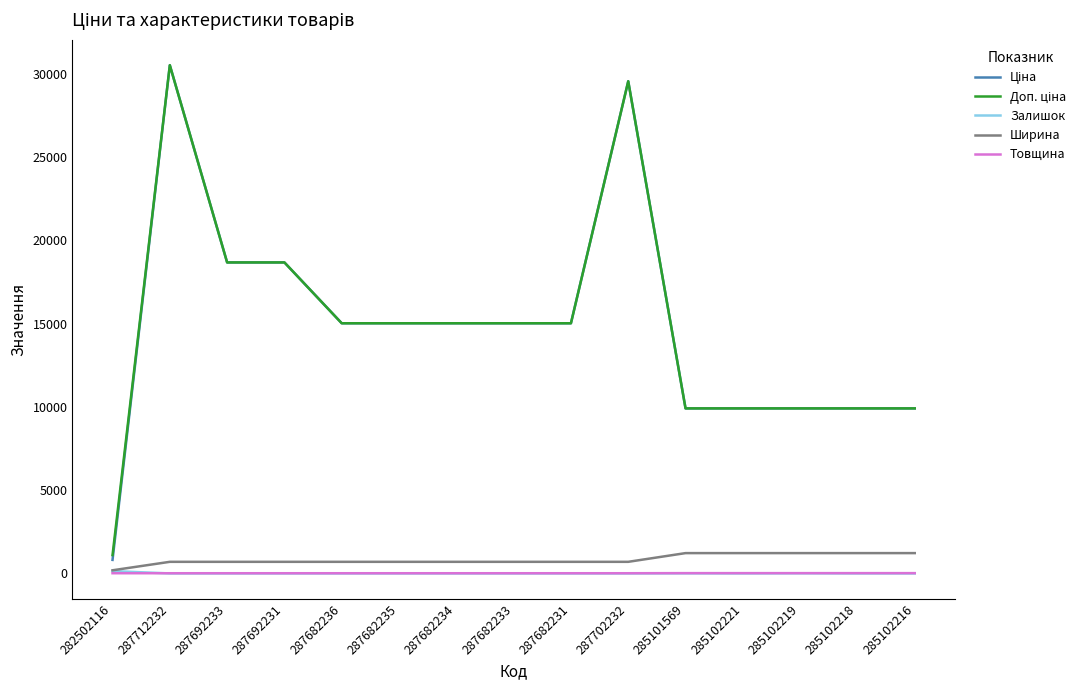

True or false: Залишок has a value of 0.0 at 287682234.

True